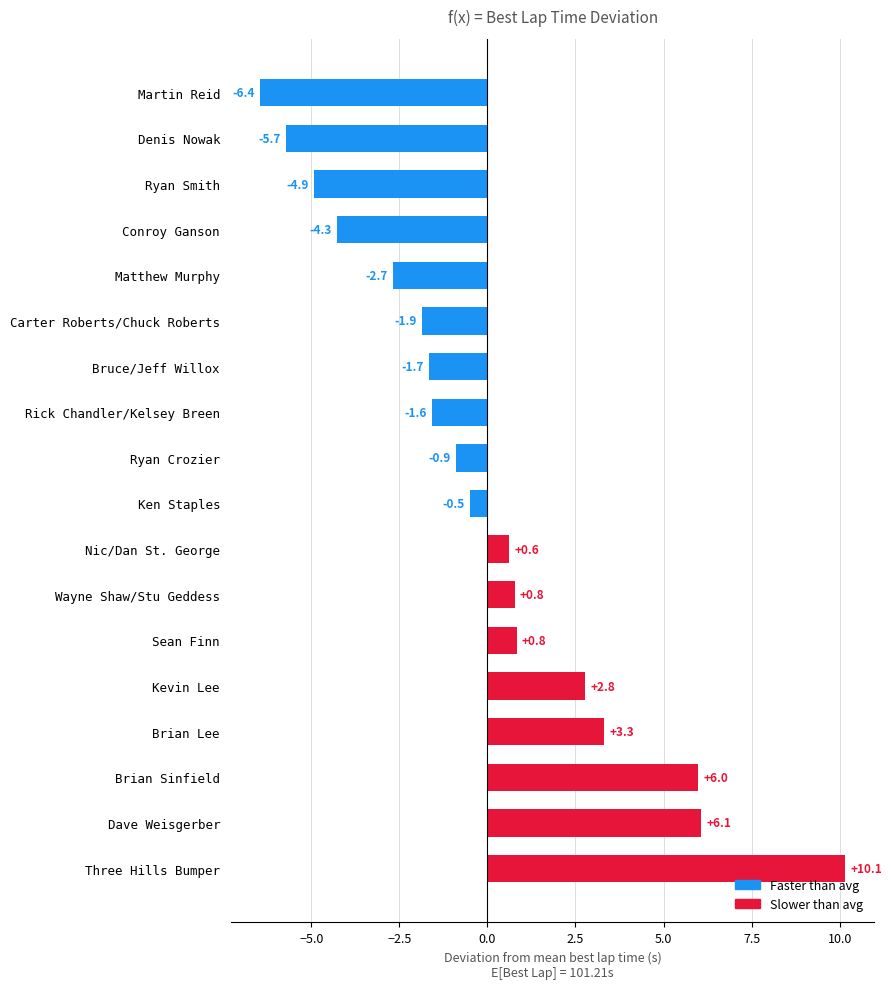

What is the sum of the values at Rick Chandler/Kelsey Breen and Ryan Smith?

-6.5